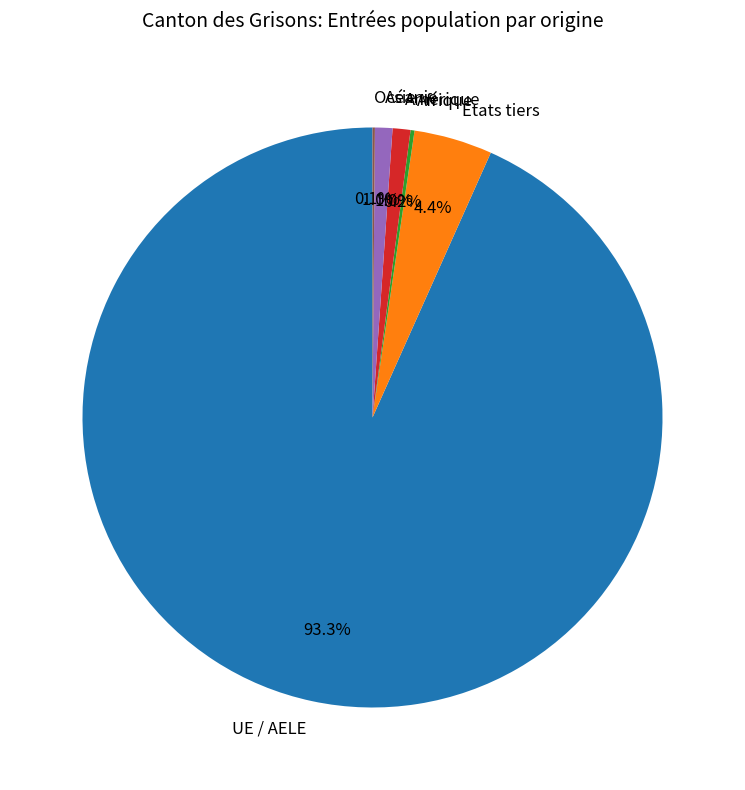

Does any single category account for the majority?

Yes